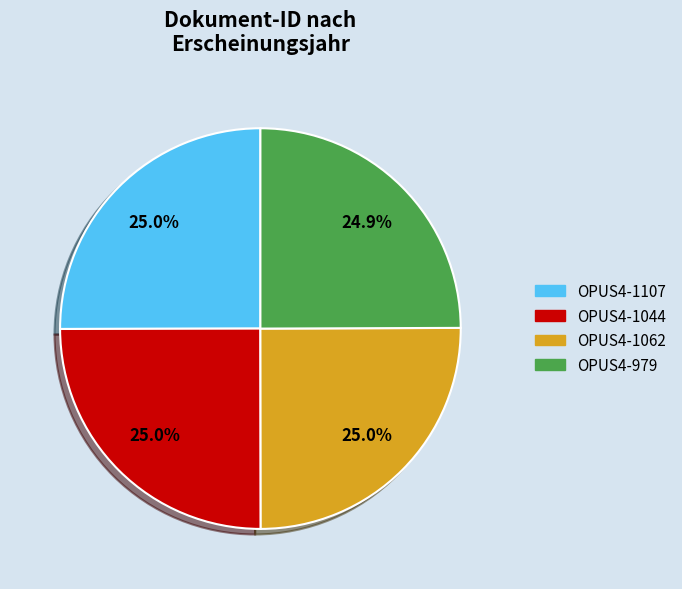

Is it true that OPUS4-1107 is 25% of the pie?

True